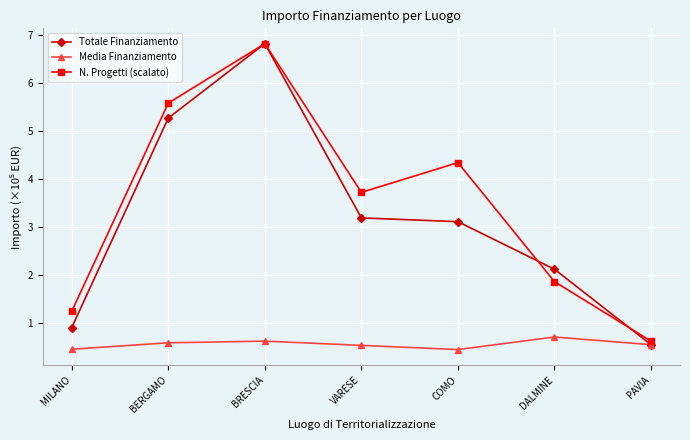

True or false: N. Progetti (scalato) has a value of 6.8 at BRESCIA.

True